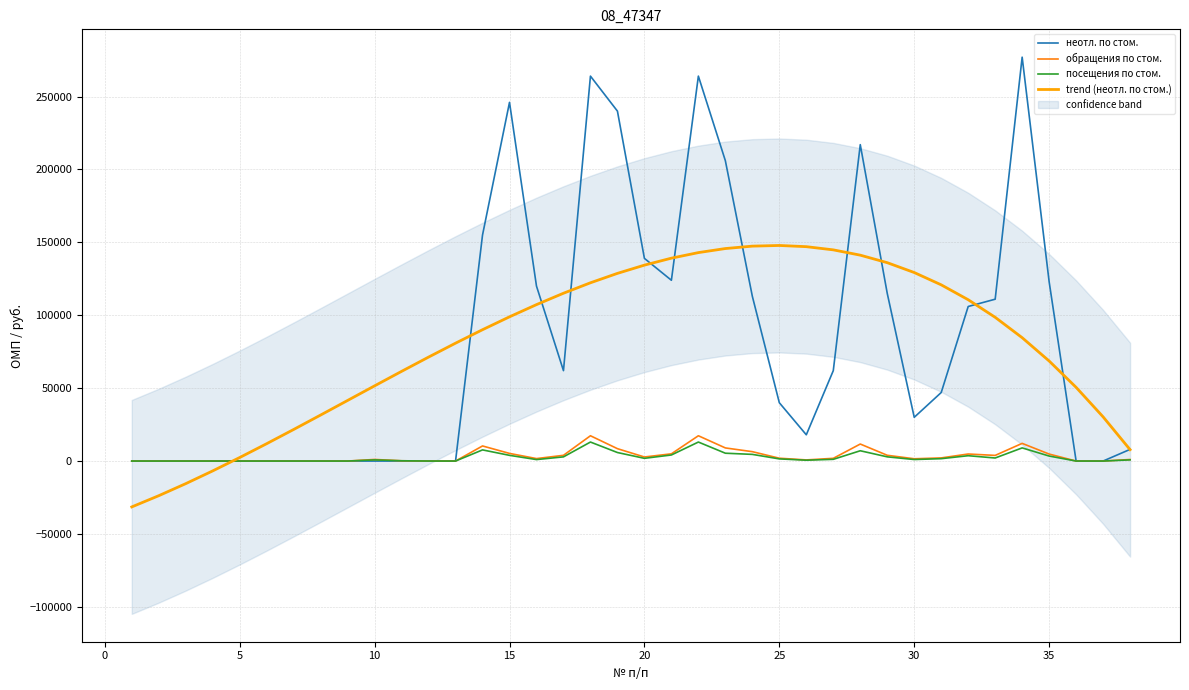

Reading left to right, what are all the values shown in this chart?

неотл. по стом.: 0.0	0.0	0.0	0.0	0.0	0.0	0.0	0.0	0.0	0.0	0.0	0.0	0.0	155000.0	246000.0	120000.0	62000.0	264000.0	240000.0	139000.0	124000.0	264000.0	206000.0	113000.0	40000.0	18000.0	62000.0	217000.0	115000.0	30000.0	47000.0	106000.0	111000.0	277000.0	123000.0	0.0	0.0	8000.0
обращения по стом.: 0.0	0.0	0.0	0.0	0.0	0.0	0.0	0.0	0.0	1092.0	188.0	0.0	0.0	10350.0	5239.0	1694.0	3925.0	17346.0	8489.0	2781.0	4952.0	17346.0	9001.0	6431.0	1943.0	774.0	1867.0	11668.0	3952.0	1562.0	2150.0	4829.0	3873.0	12119.0	4792.0	0.0	0.0	1062.0
посещения по стом.: 0.0	0.0	0.0	0.0	0.0	0.0	0.0	0.0	0.0	788.0	188.0	0.0	0.0	7648.0	3915.0	1013.0	2863.0	13032.0	5846.0	1870.0	4161.0	13032.0	5373.0	4571.0	1479.0	574.0	1181.0	7058.0	2884.0	1050.0	1632.0	3663.0	2096.0	9020.0	3430.0	0.0	0.0	807.0
trend (неотл. по стом.): -31460.3	-23770.4	-15508.6	-6755.2	2409.0	11903.6	21647.8	31561.0	41562.8	51572.4	61509.3	71292.8	80842.5	90077.6	98917.6	107281.9	115089.9	122260.9	128714.4	134369.8	139146.5	142963.9	145741.3	147398.2	147854.0	147028.1	144839.8	141208.6	136053.9	129295.1	120851.6	110642.8	98588.0	84606.7	68618.3	50542.2	30297.7	7804.4